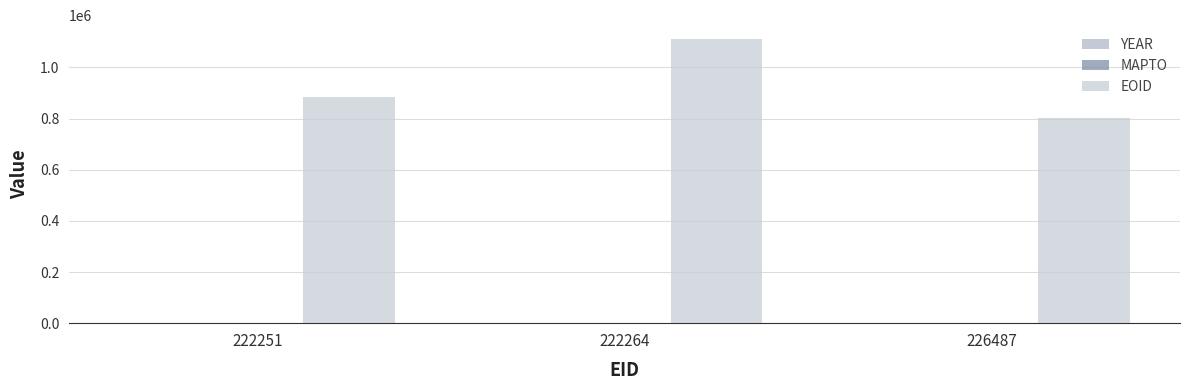

Reading left to right, transcribe all the data shown in this chart.

YEAR: 222251=2012	222264=2012	226487=2012
MAPTO: 222251=0	222264=0	226487=0
EOID: 222251=883179	222264=1109415	226487=801749